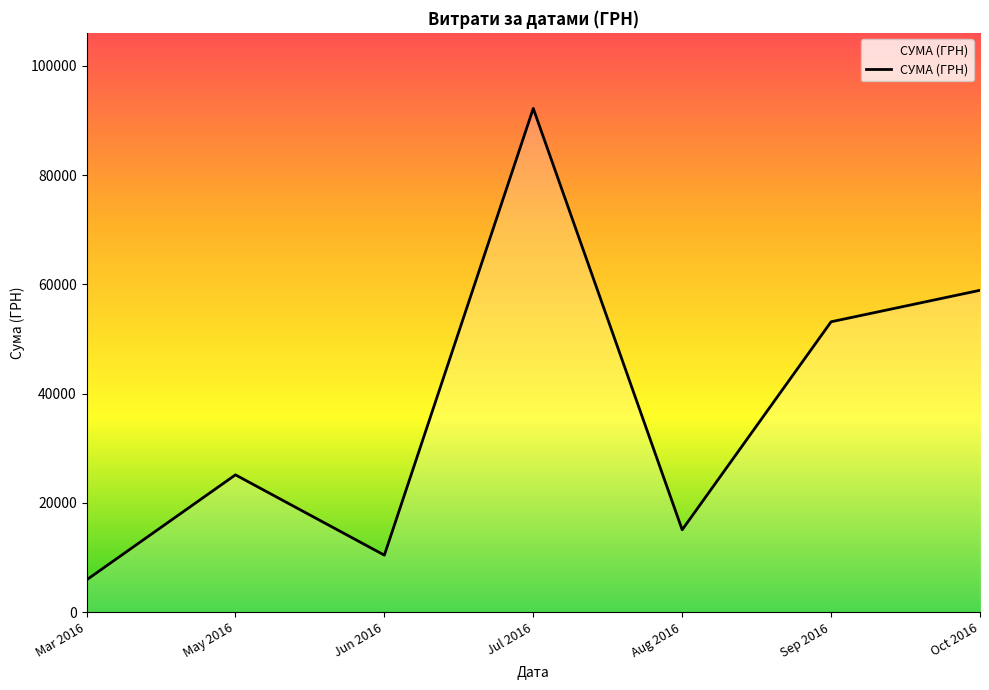

What is the change in value from Sep 2016 to Oct 2016?

+5762.8